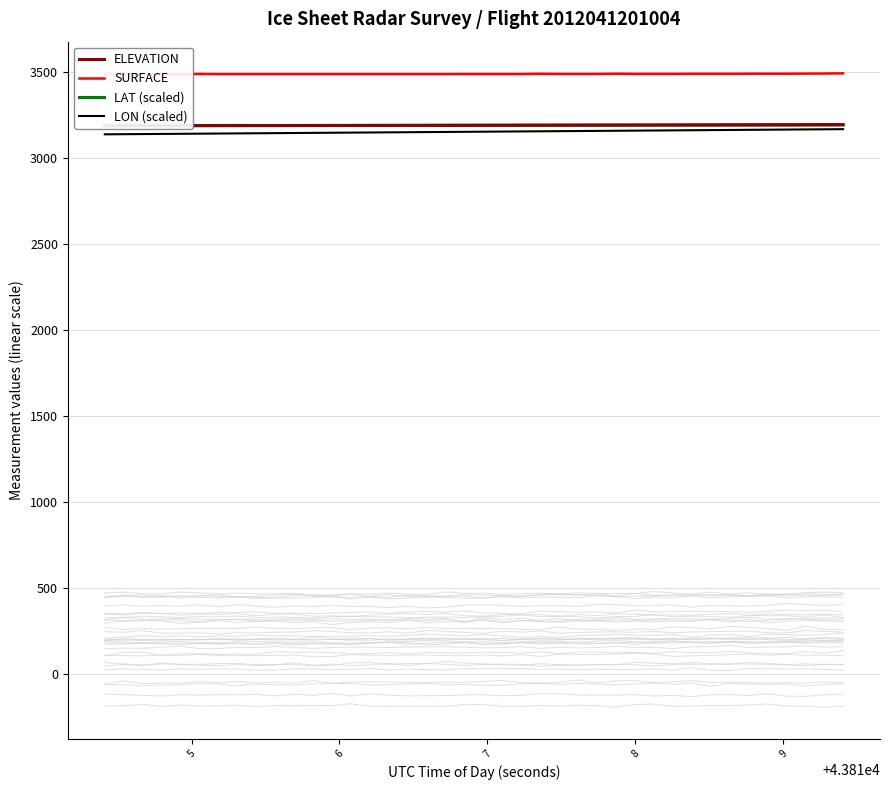

What is the minimum value for LON (scaled)?

3135.4